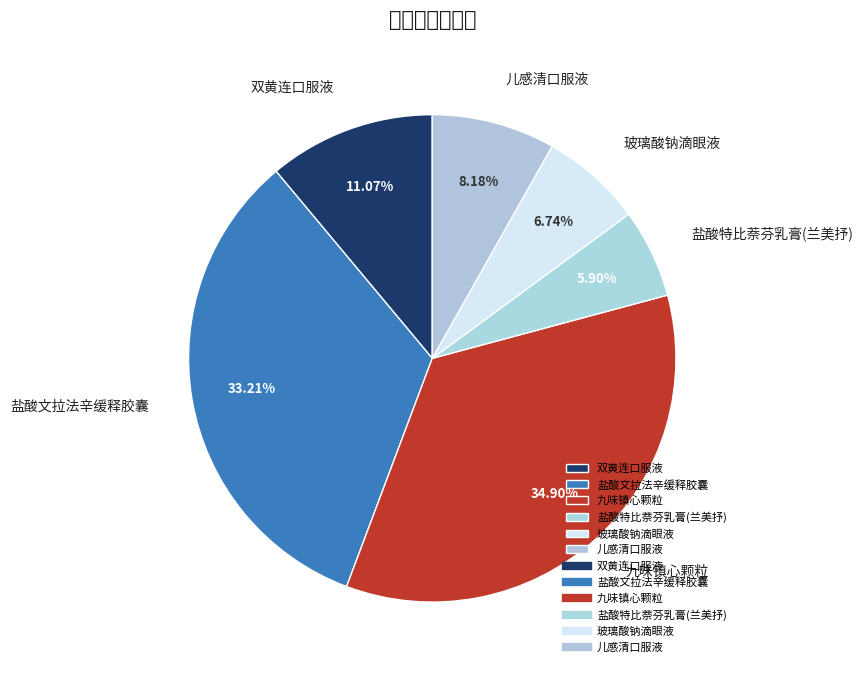

Is it true that 儿感清口服液 is 8% of the pie?

True